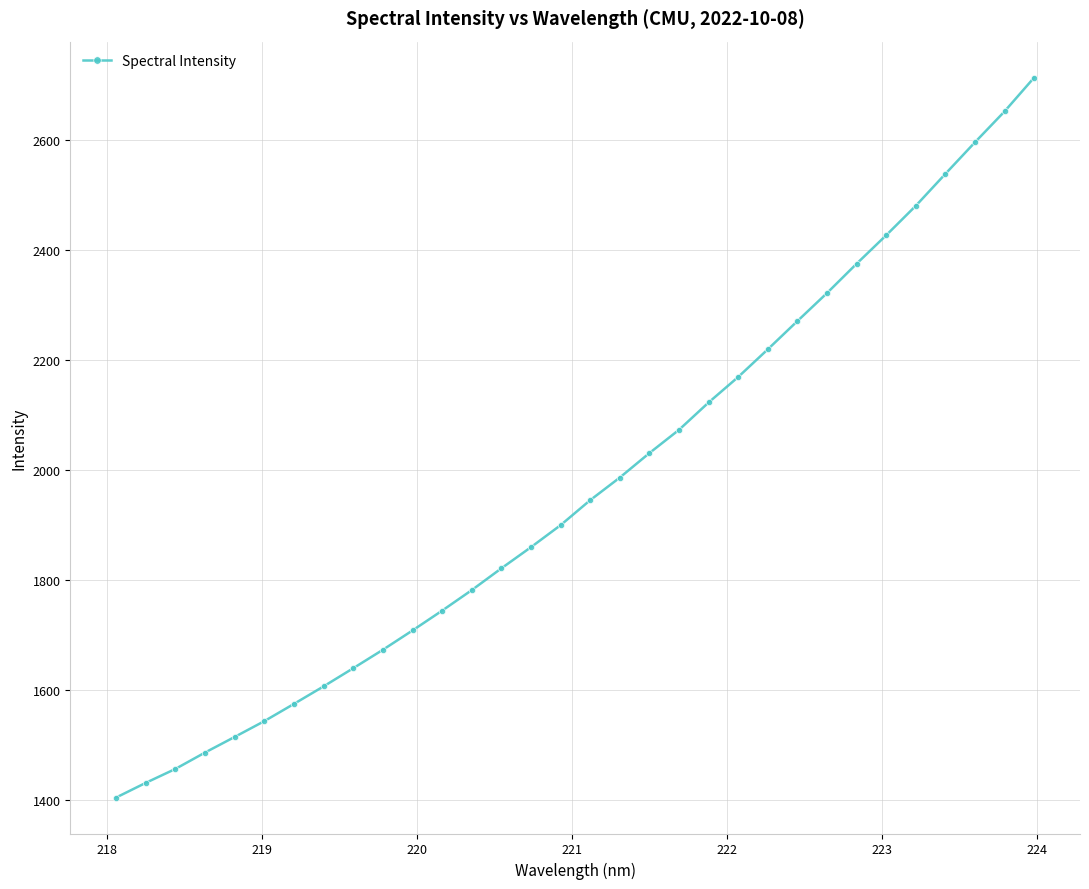

What is the value of the 28th point from the left?

2480.4